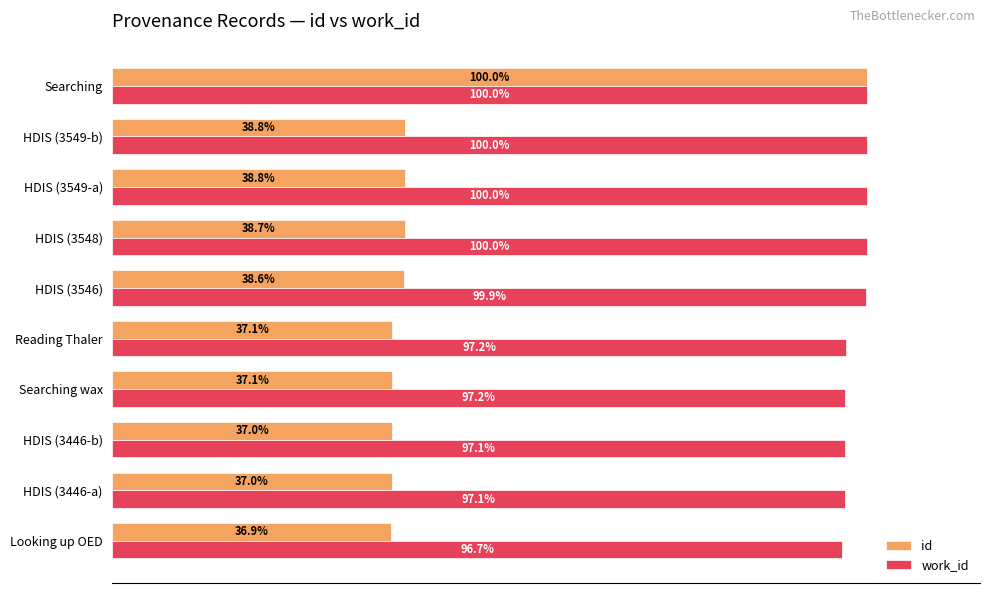

Which series has the largest total across all categories?

work_id